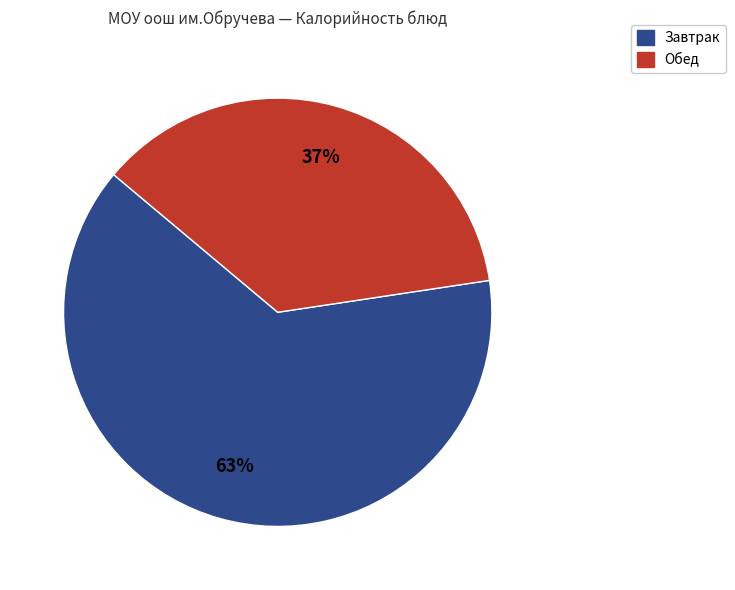

How many segments does this pie chart have?

2